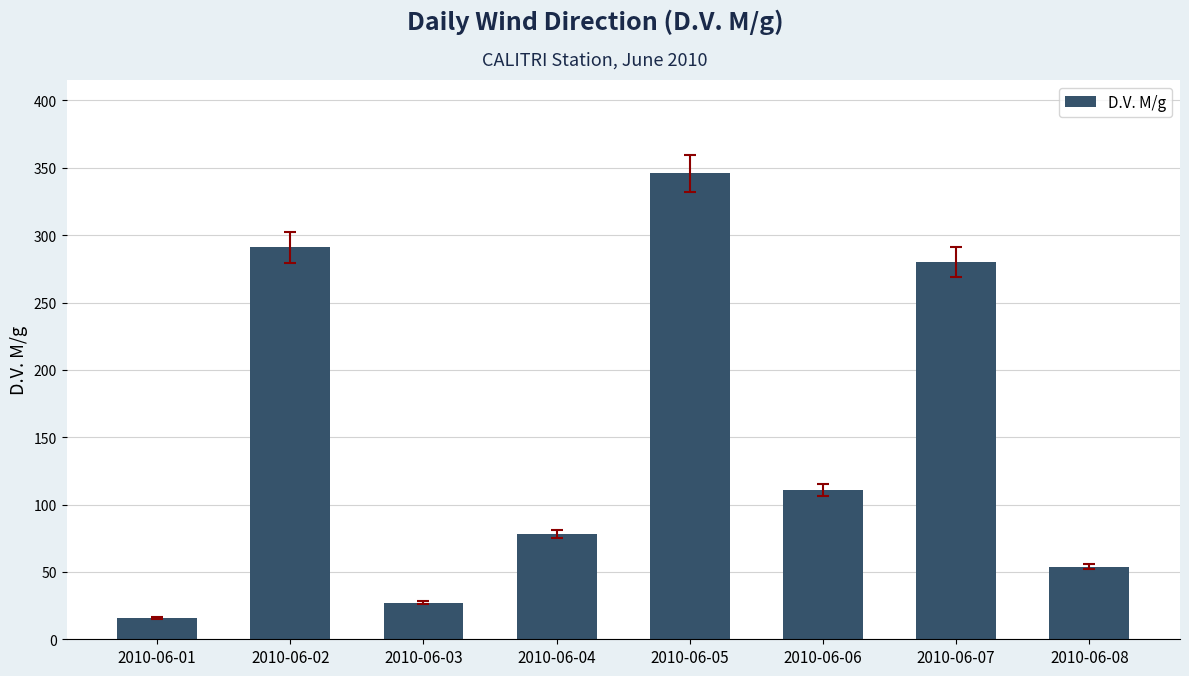

Reading left to right, transcribe all the data shown in this chart.

2010-06-01=16	2010-06-02=291	2010-06-03=27	2010-06-04=78	2010-06-05=346	2010-06-06=111	2010-06-07=280	2010-06-08=54